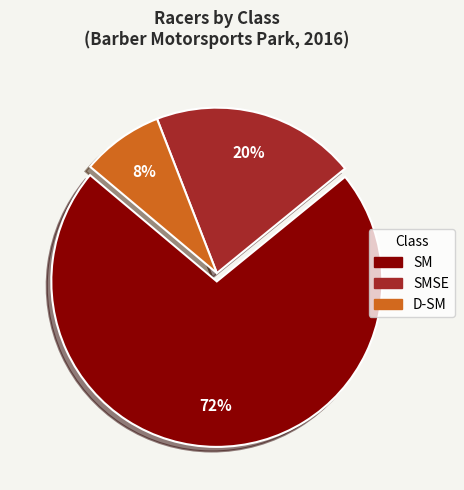

Which slice is the largest?

SM